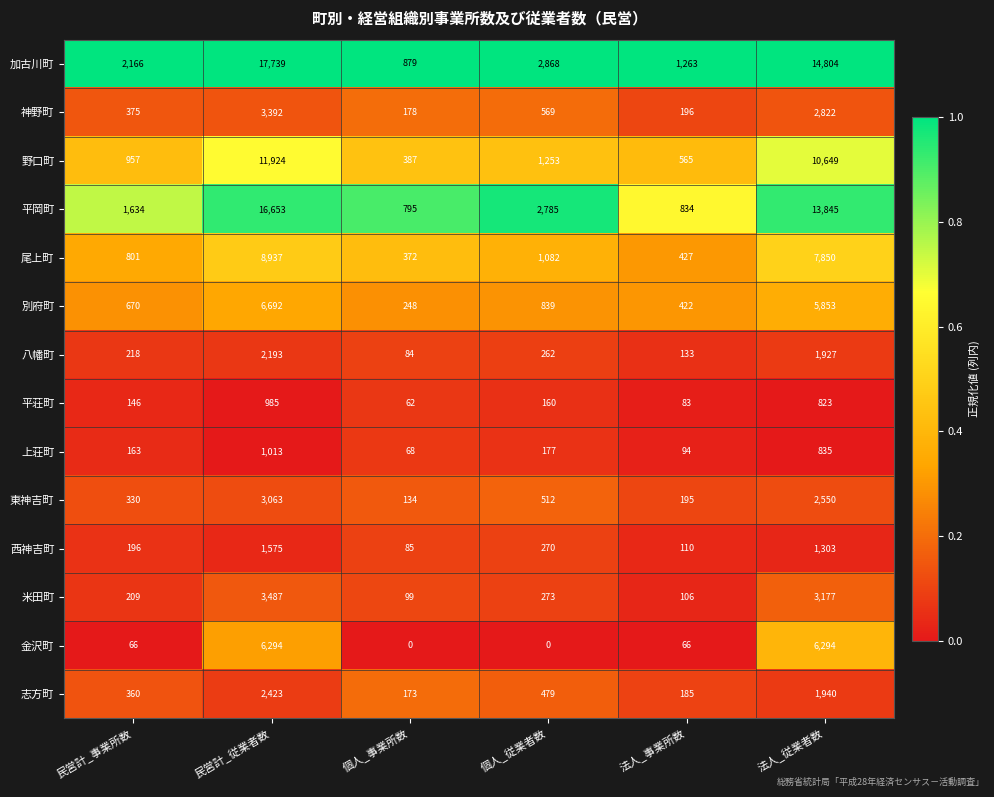

Which series changed the most between 民営計_事業所数 and 法人_事業所数?

加古川町